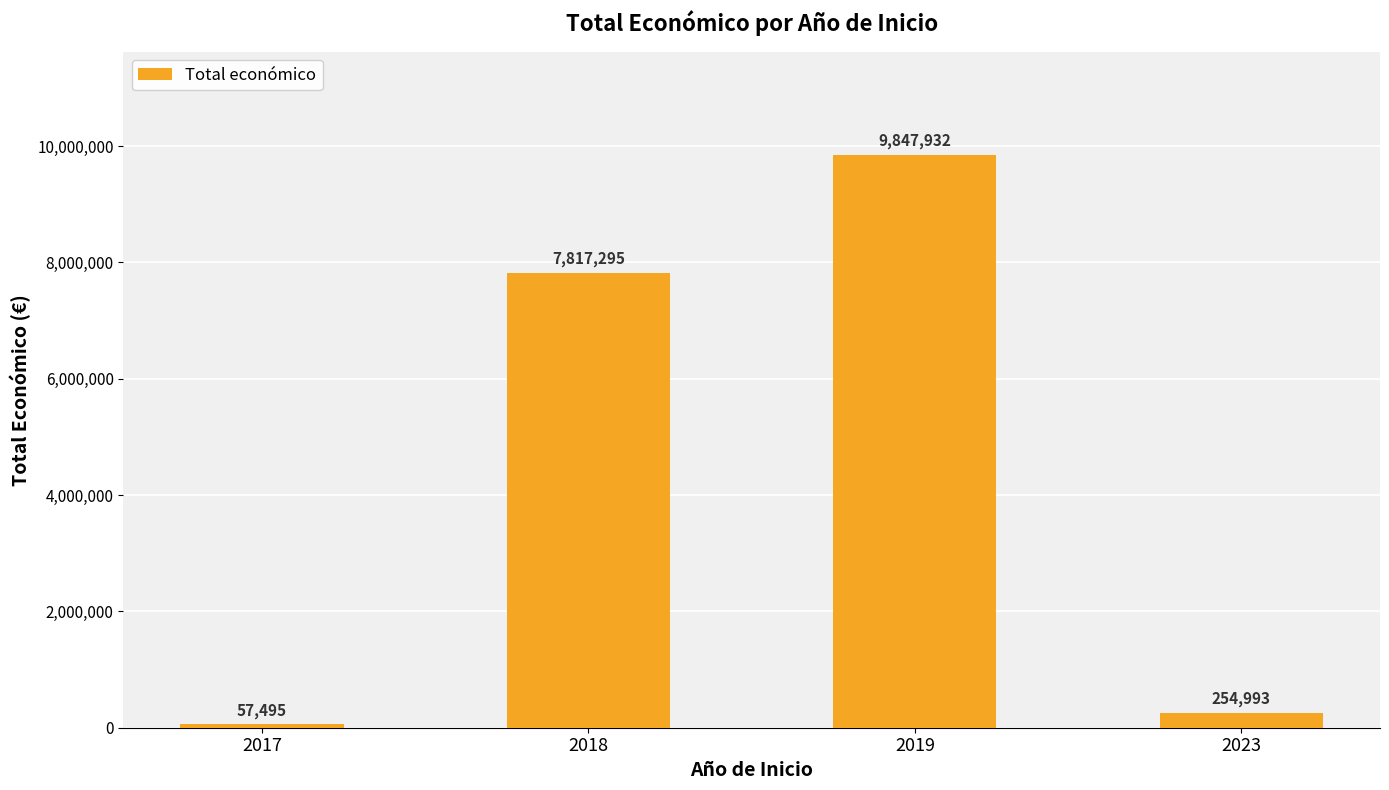

What is the difference between the second highest and second lowest values?

7562302